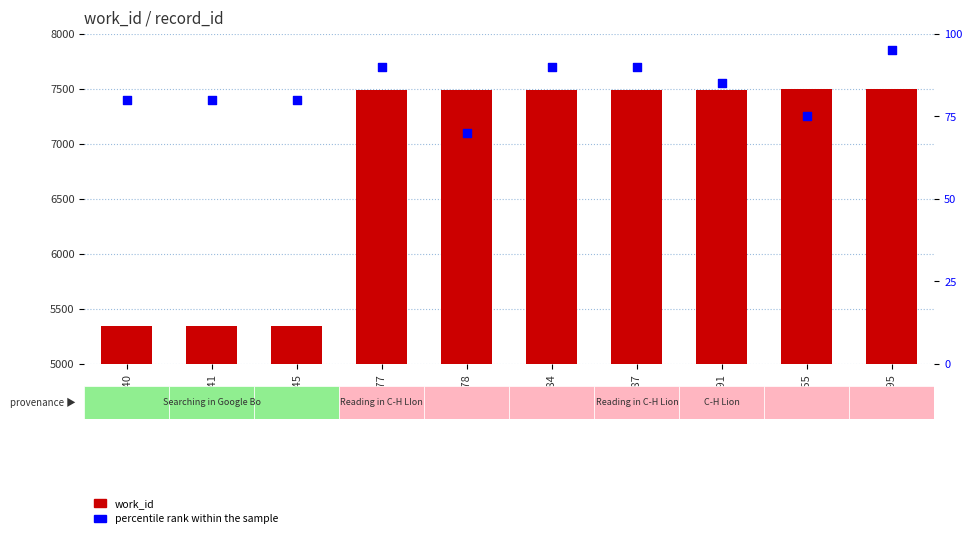

Is the value of work_id at 19240 greater than the value of percentile rank within the sample at 21191?

Yes